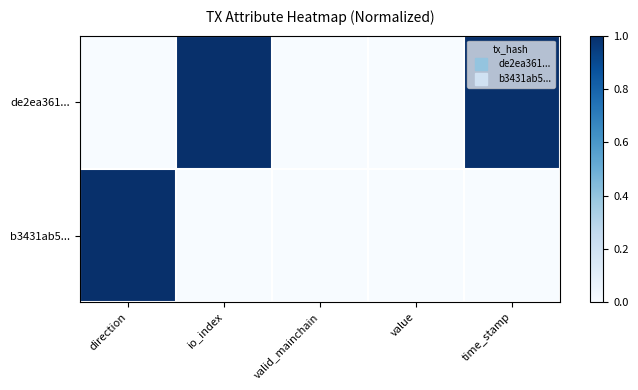

Which series changed the most between io_index and valid_mainchain?

de2ea361...